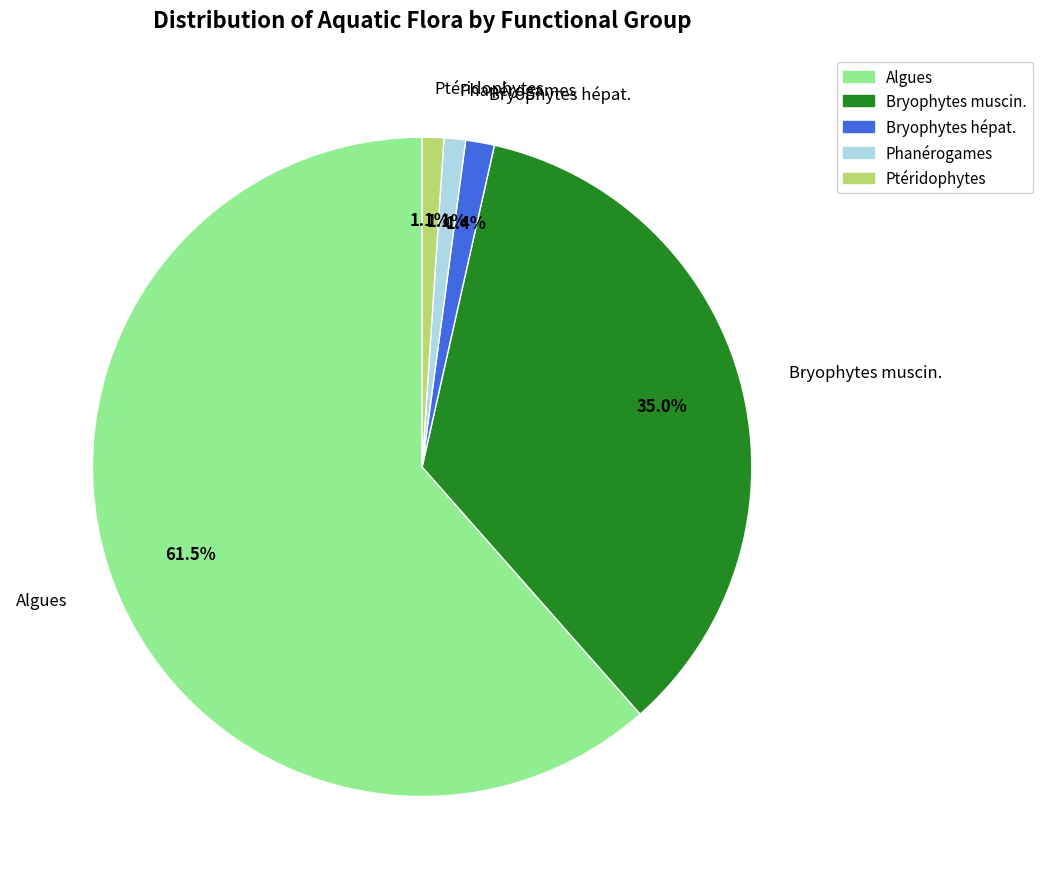

Between Ptéridophytes and Bryophytes muscin., which is larger?

Bryophytes muscin.